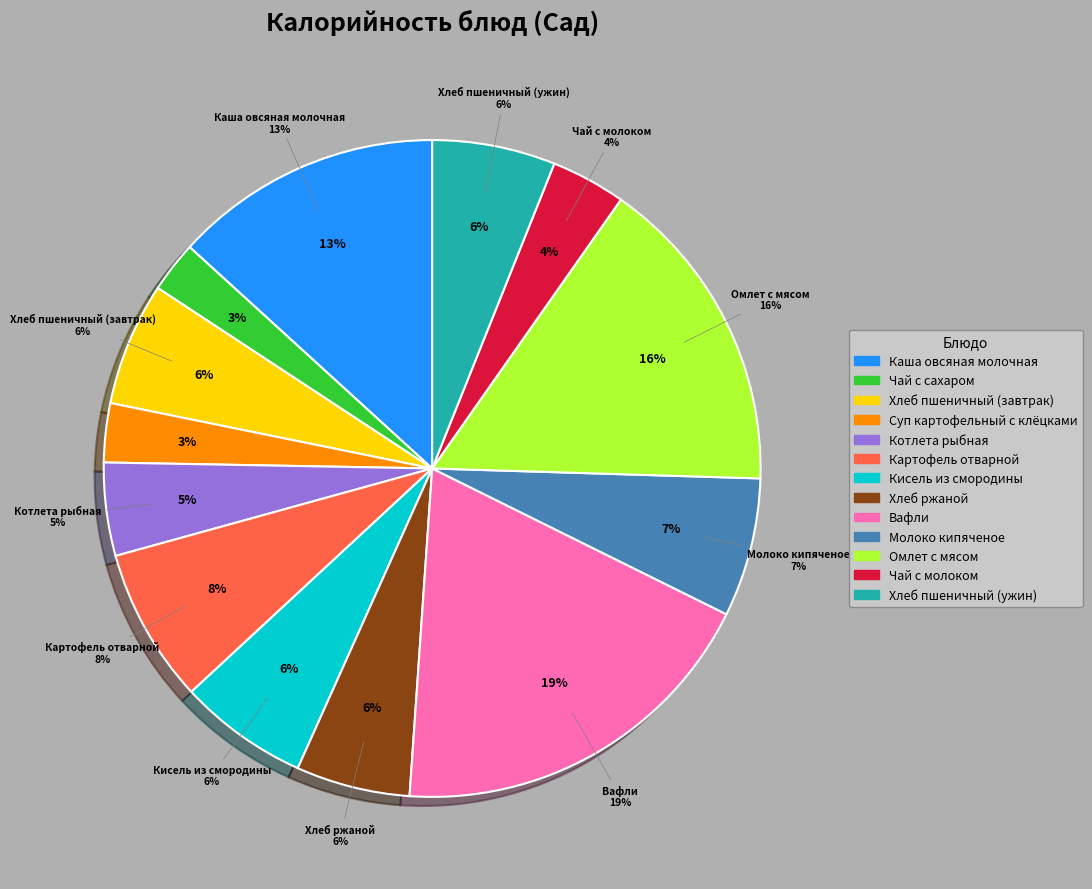

To the nearest percent, what is the difference between the largest and smallest slice percentages?

16%